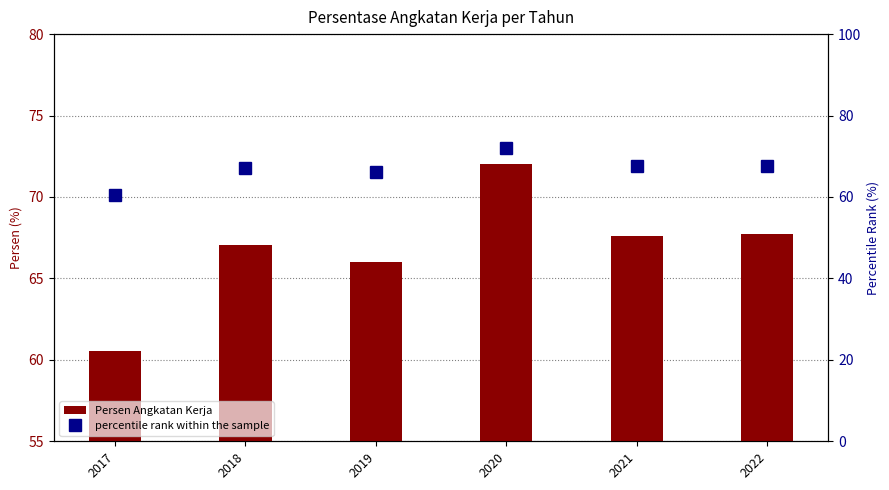

Which series has the largest range (max minus min)?

Persen Angkatan Kerja